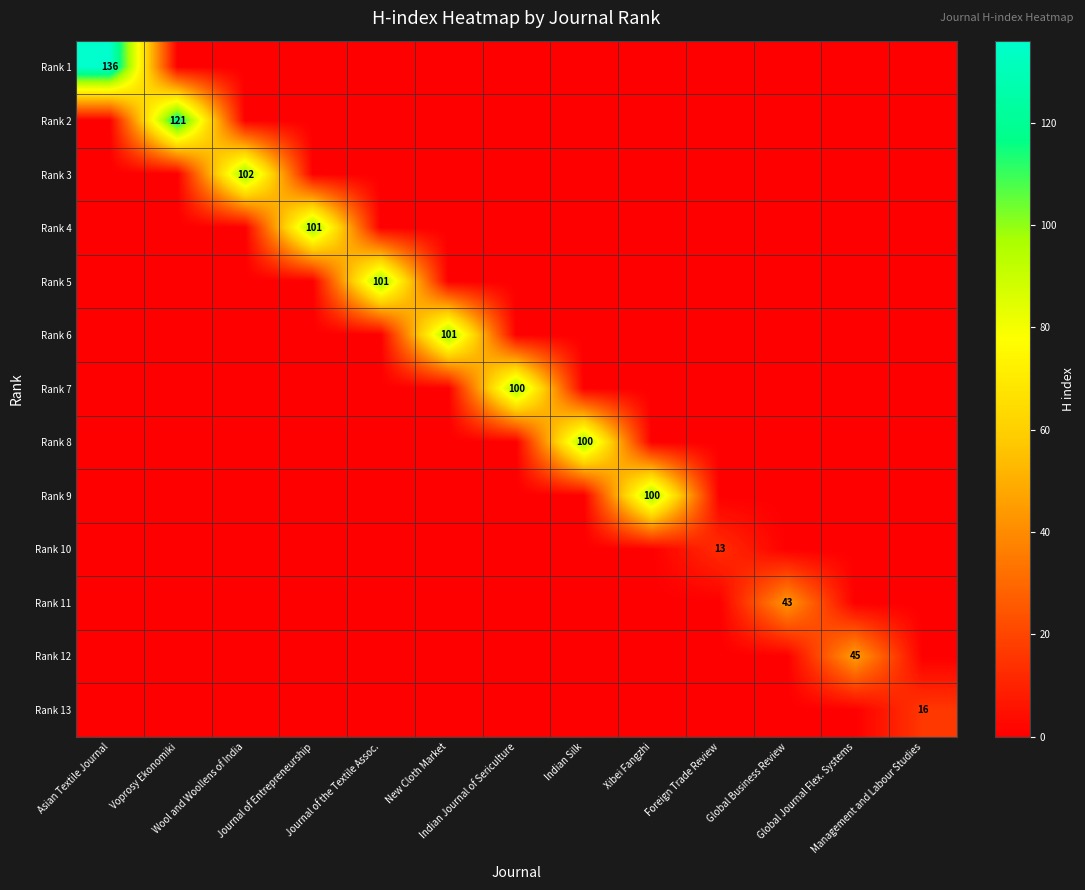

List the labels in order of Rank 1 value, smallest first.

Voprosy Ekonomiki, Wool and Woollens of India, Journal of Entrepreneurship, Journal of the Textile Assoc., New Cloth Market, Indian Journal of Sericulture, Indian Silk, Xibei Fangzhi, Foreign Trade Review, Global Business Review, Global Journal Flex. Systems, Management and Labour Studies, Asian Textile Journal